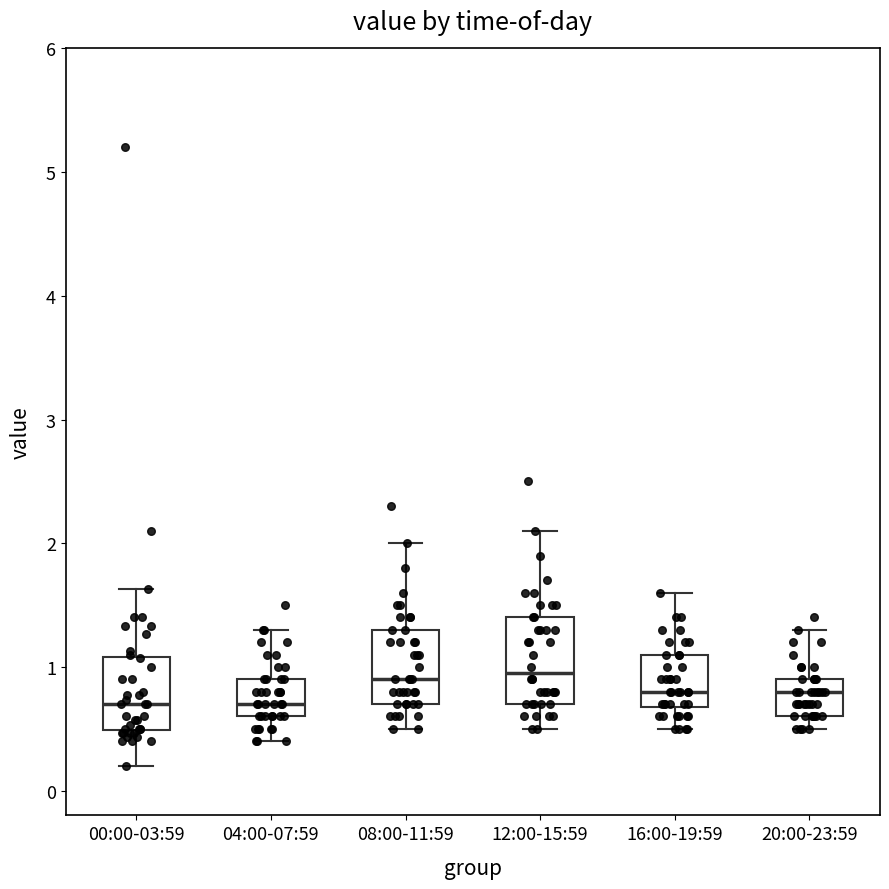

Where does the median line of the box for 20:00-23:59 sit on the y-axis? The values are not printed on the chart, so give them approximately, as read against the axis.

0.8